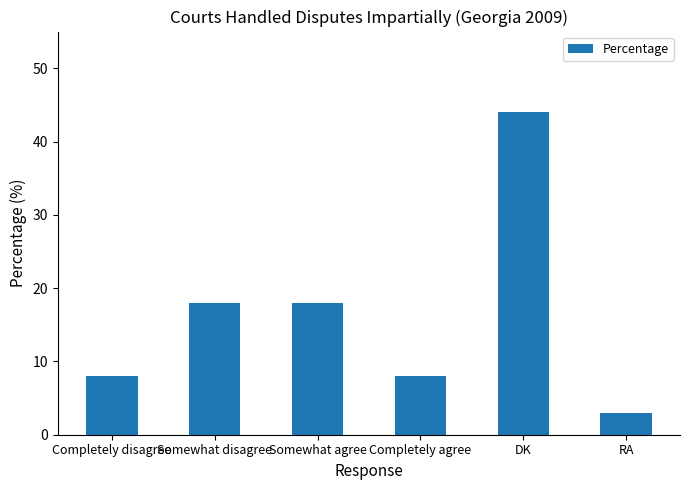

The chart shows a value of 18 at Somewhat agree. True or false?

True